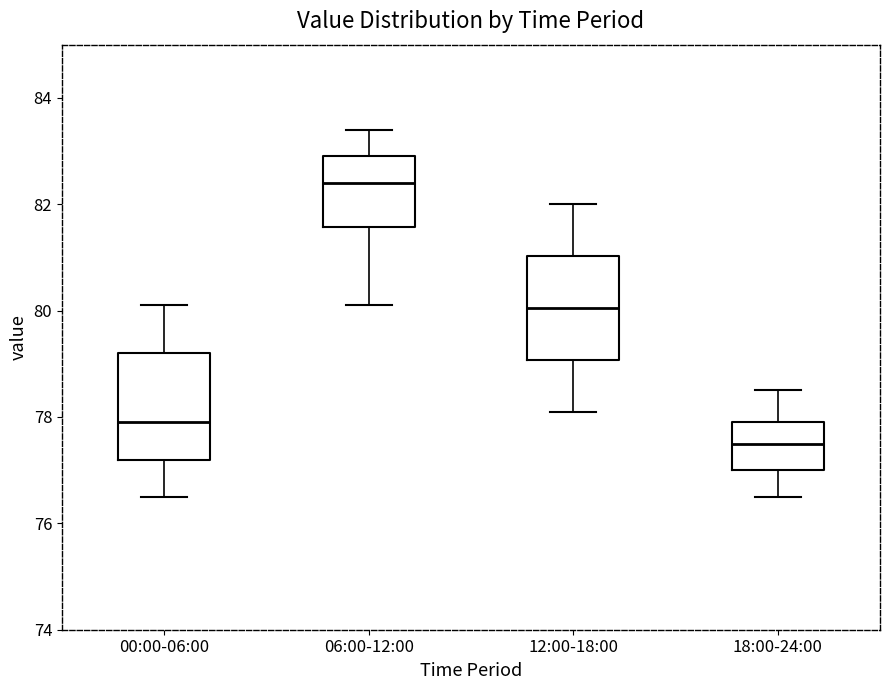

Reading left to right, read every box against the y-axis: the position of its median line, the range the box covers, and the ends of its whiskers. The values are not printed on the chart, so give them approximately, as read against the axis.

00:00-06:00: median 78.0, box 77.2 to 79.2, whiskers 76.6 to 80.2
06:00-12:00: median 82.4, box 81.6 to 83.0, whiskers 80.2 to 83.4
12:00-18:00: median 80.0, box 79.0 to 81.0, whiskers 78.2 to 82.0
18:00-24:00: median 77.6, box 77.0 to 78.0, whiskers 76.6 to 78.6